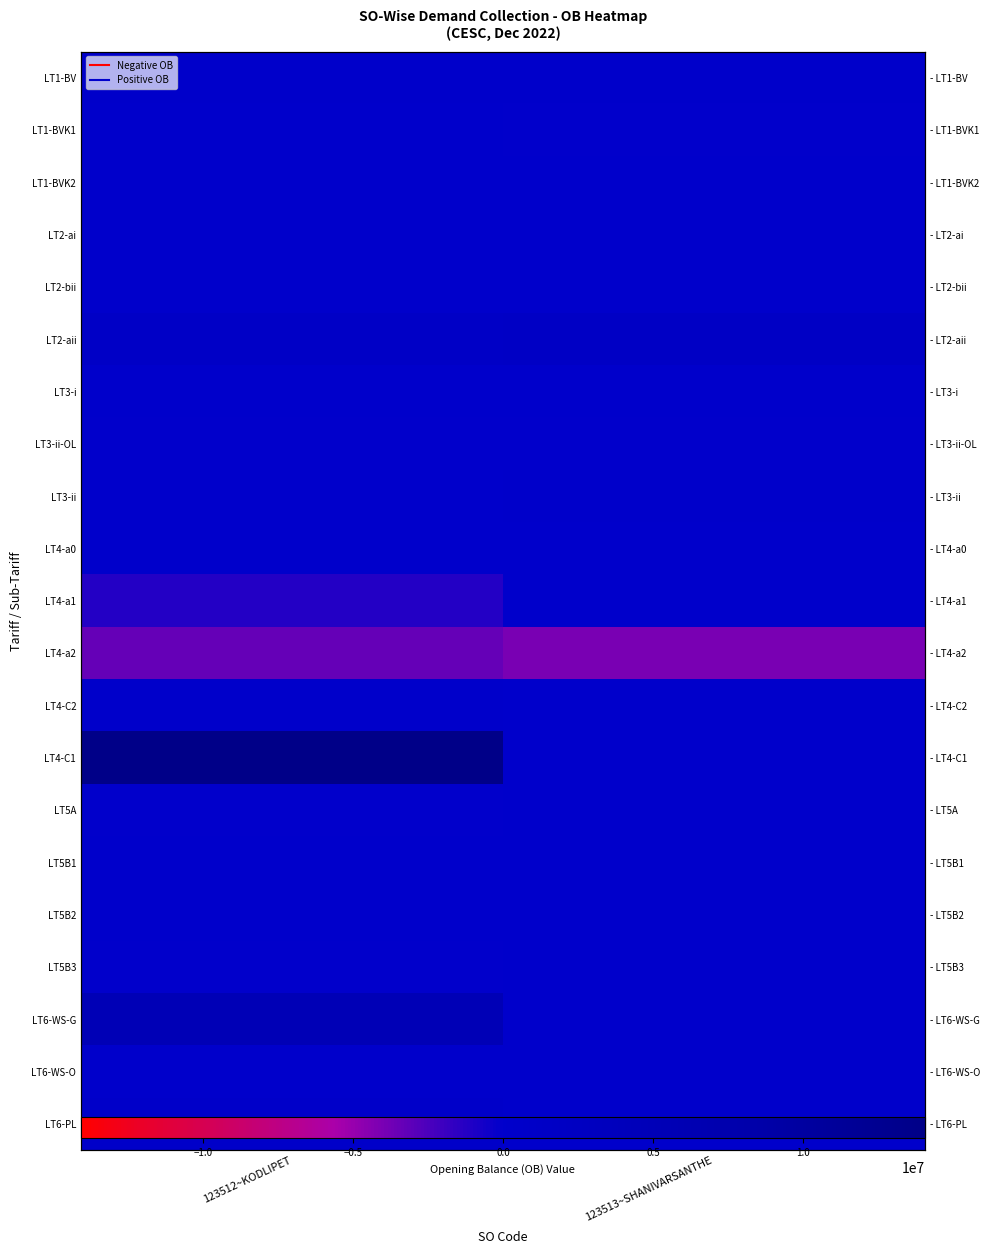

At which category is the sum across all series the highest?

123512~KODLIPET